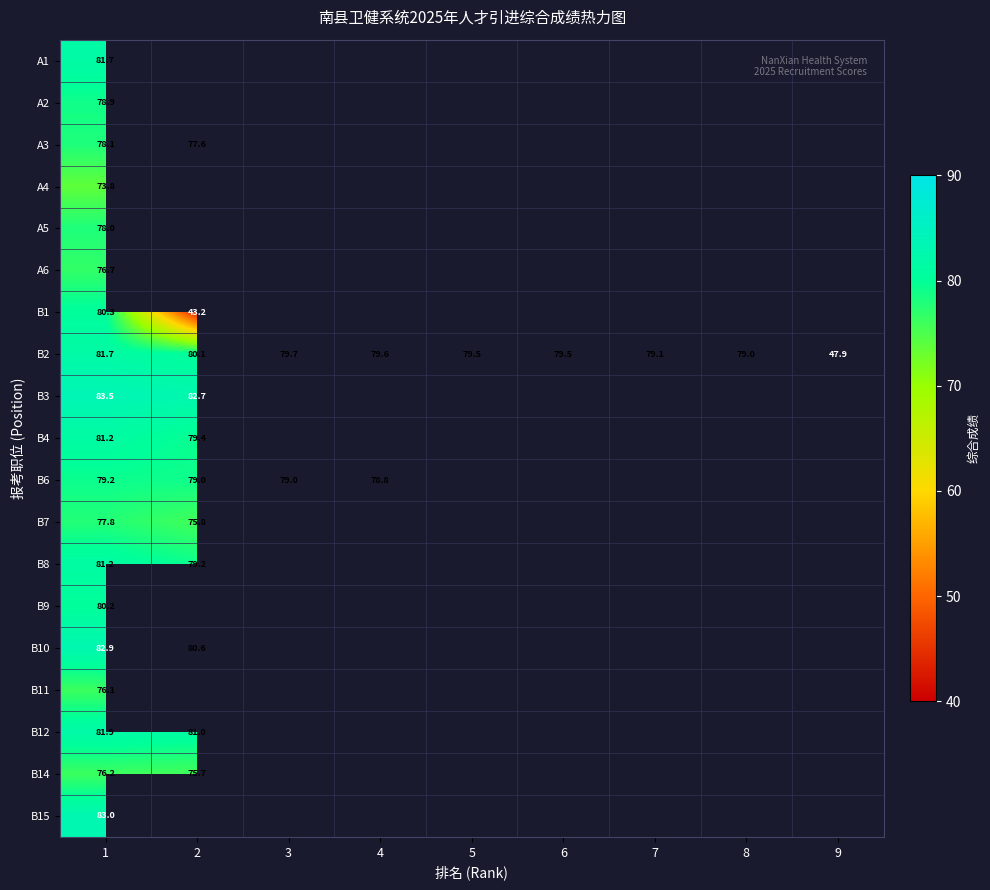

At how many categories does at least one series exceed 44?

9